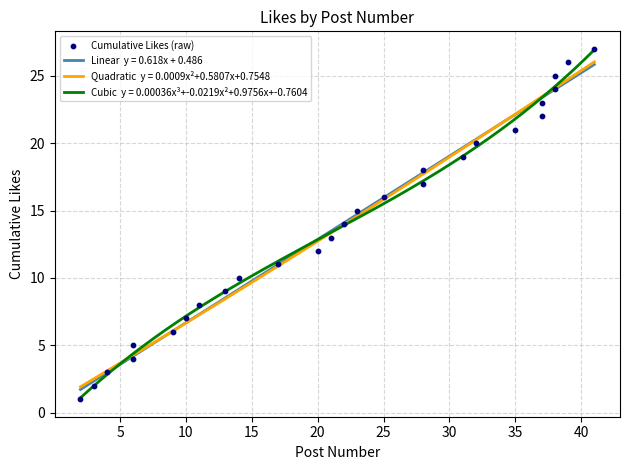

Which has a higher value, 25 or 35?

35